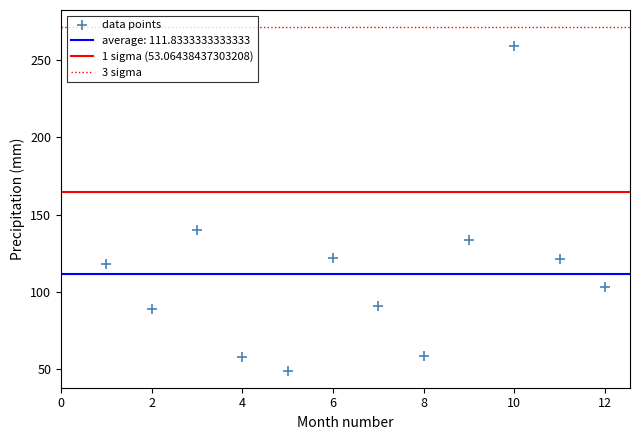

What is the range of Y values (max minus min)?

209.5